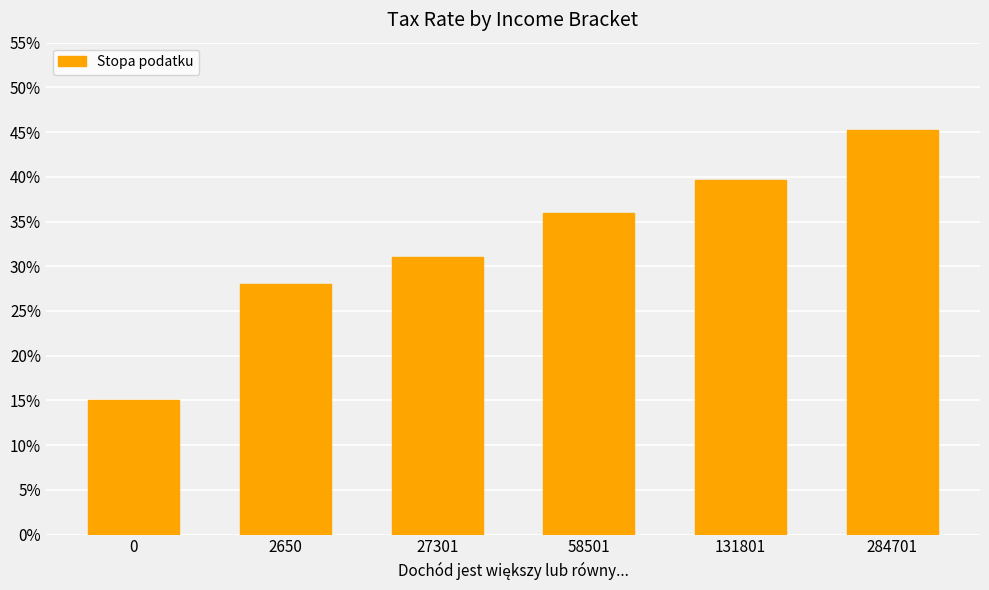

Does the chart contain any negative values?

No